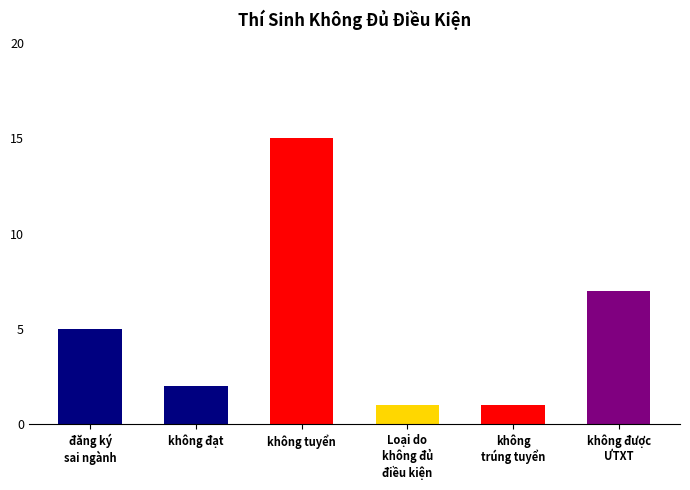

What is the sum of all values?

31